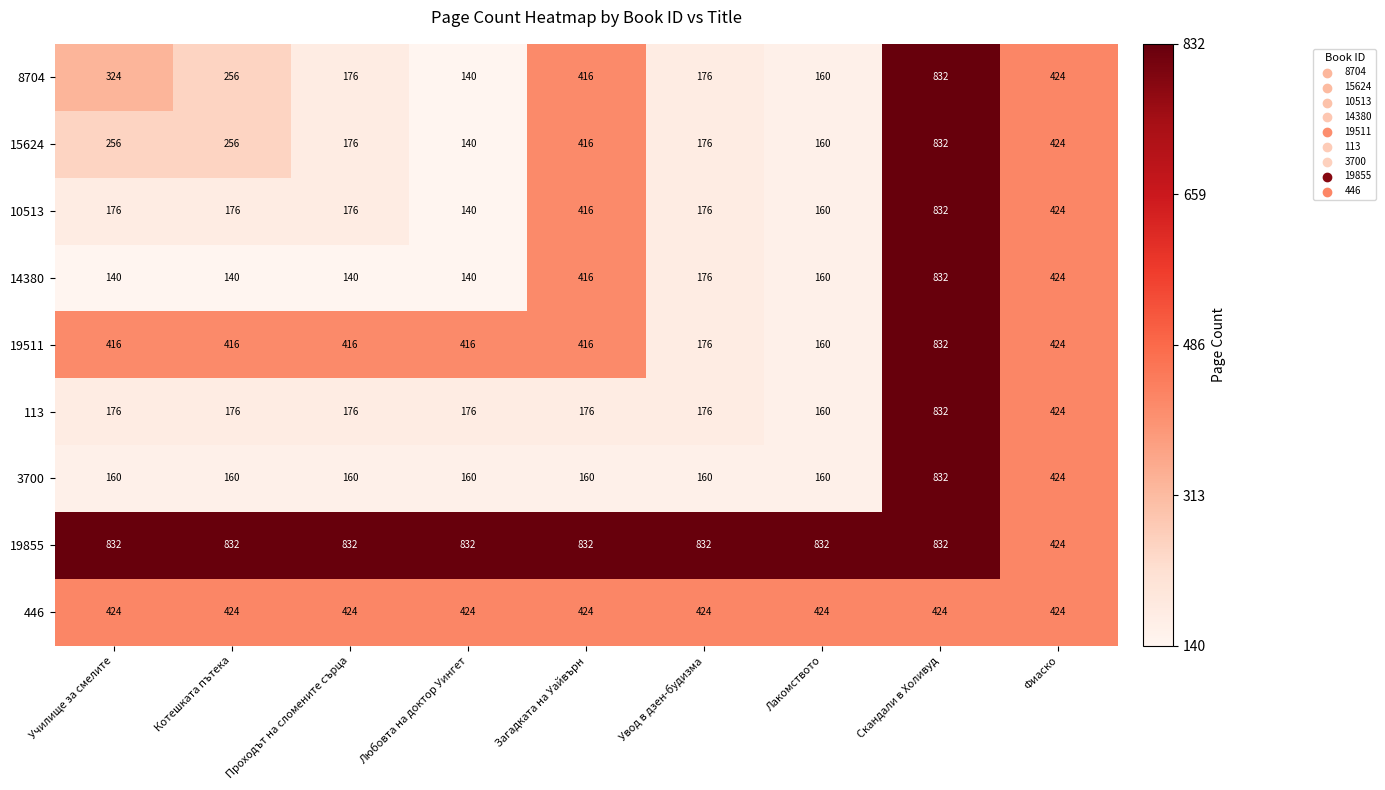

How many values in the 113 series are below 176?

1